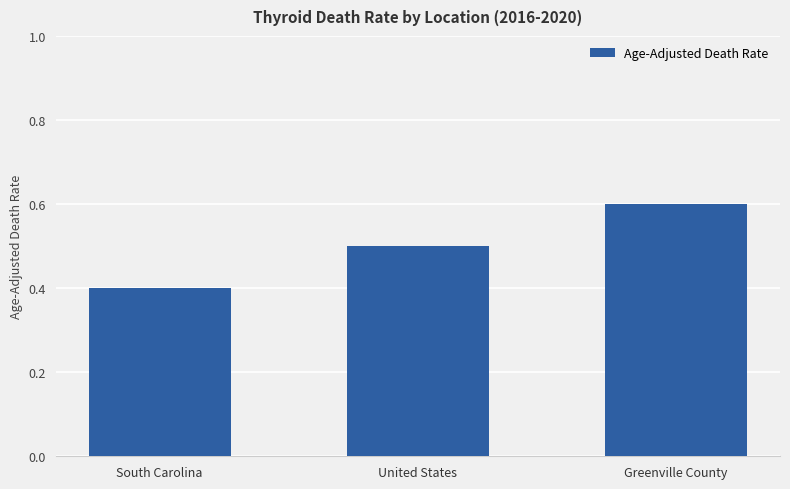

Read the value at Greenville County.

0.6